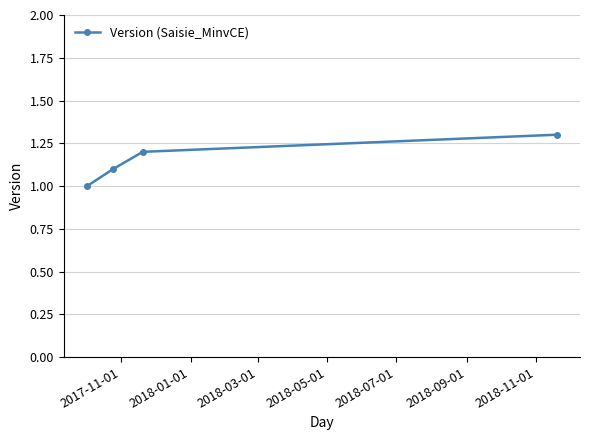

Reading right to left, extract all data points from this chart.

1.3	1.2	1.1	1.0